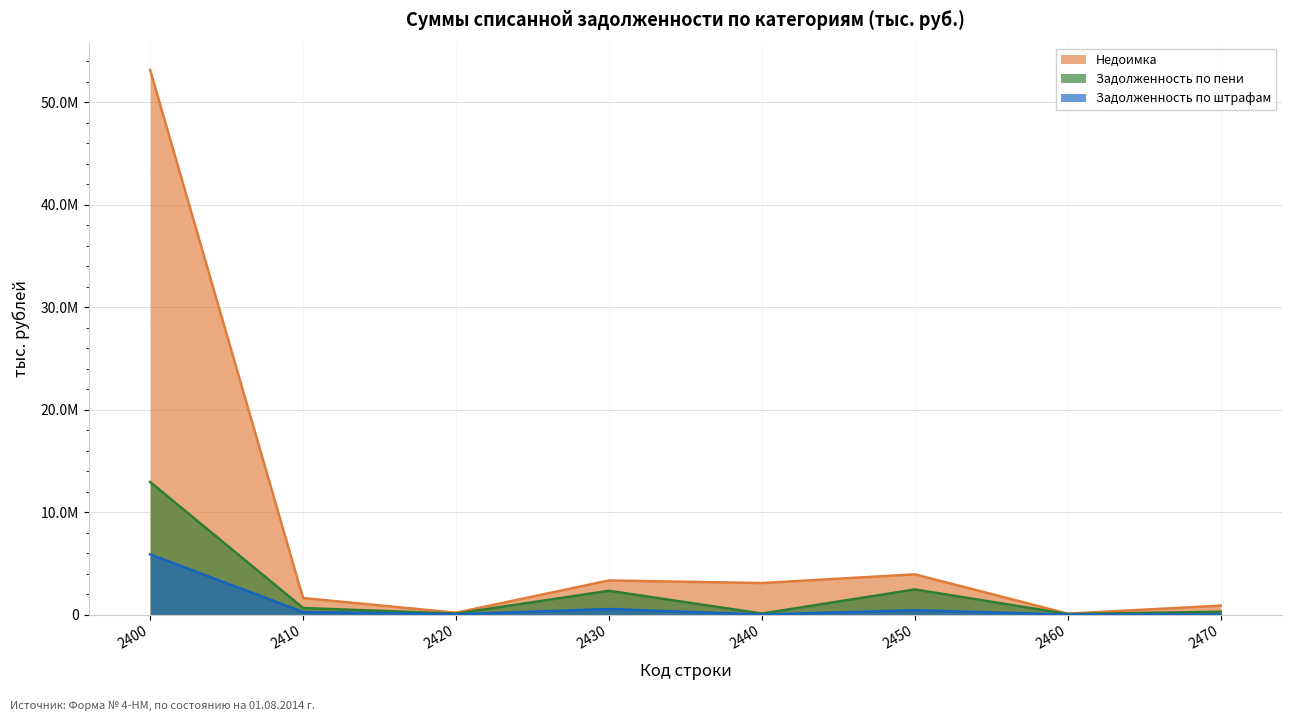

List the series in order of their peak value, highest first.

Недоимка, Задолженность по пени, Задолженность по штрафам